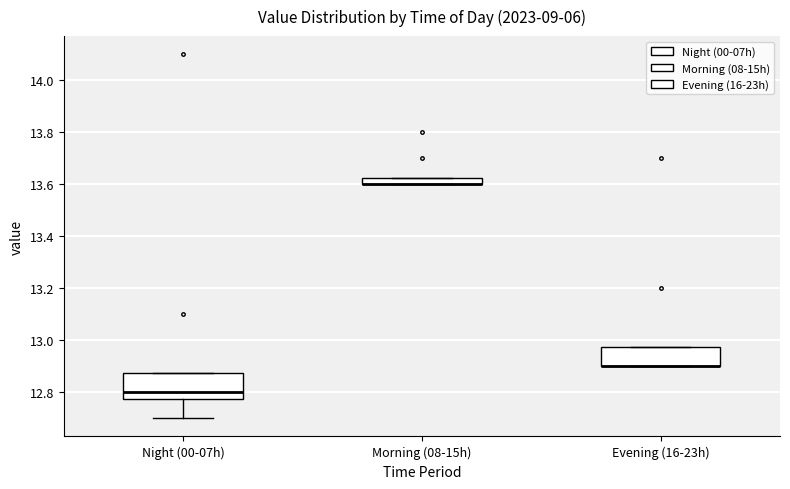

Comparing the boxes themselves (not the whiskers), which one is the tallest?

Night (00-07h)